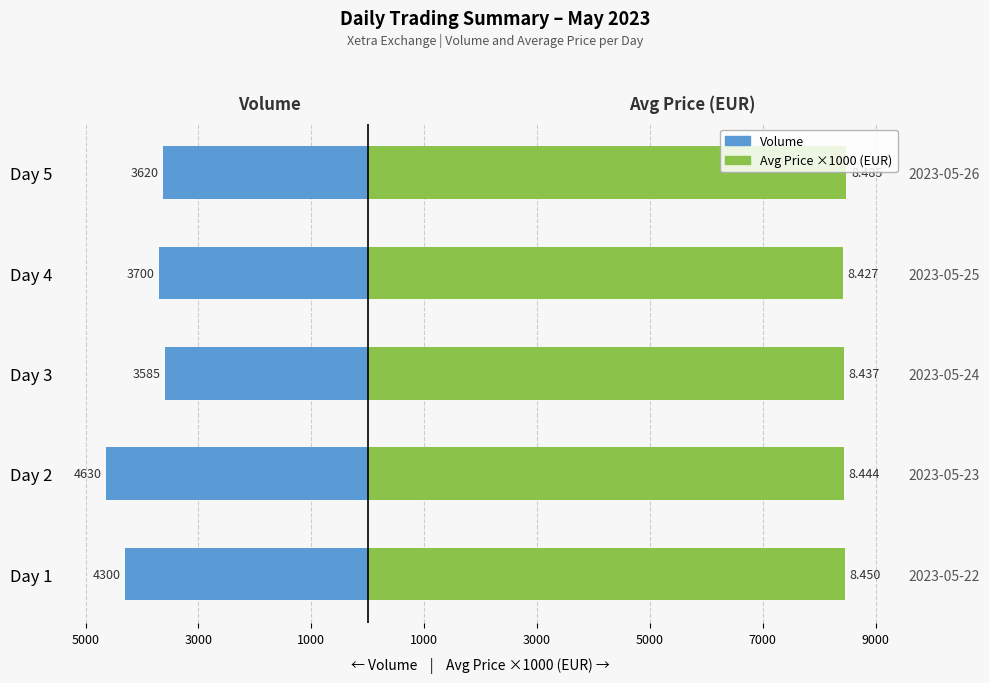

True or false: Volume has a value of -1743 at Day 4.

False